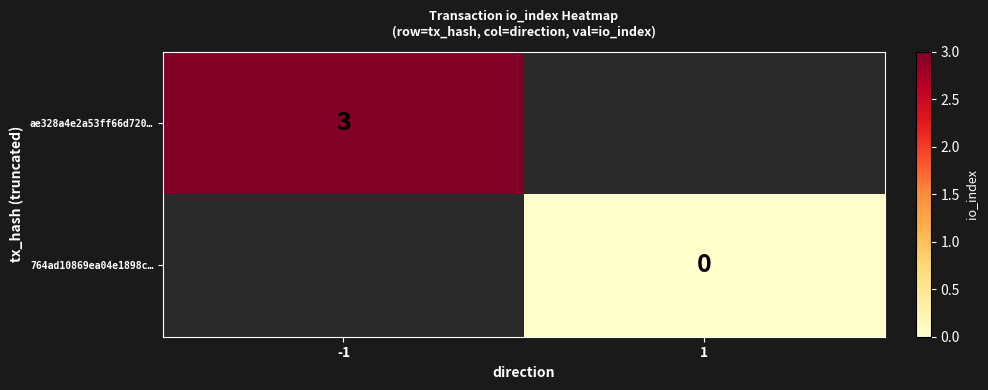

Is it true that ae328a4e2a53ff66d720… equals 3 at -1?

True